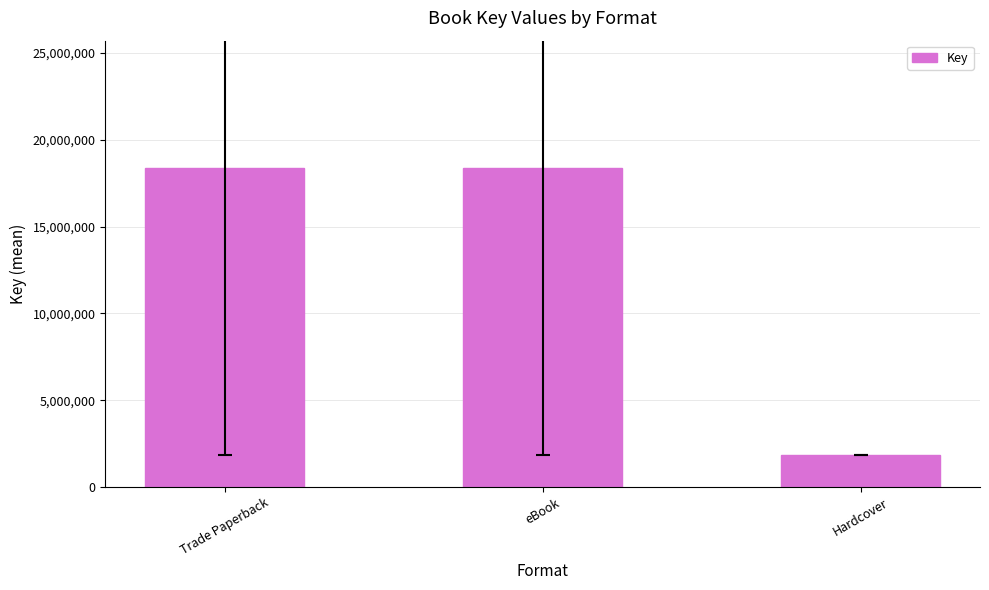

What is the sum of all values?

38550014